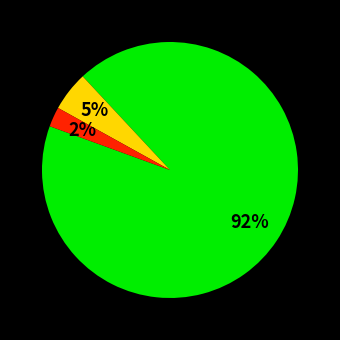

Is there any slice that represents more than half of the pie?

Yes